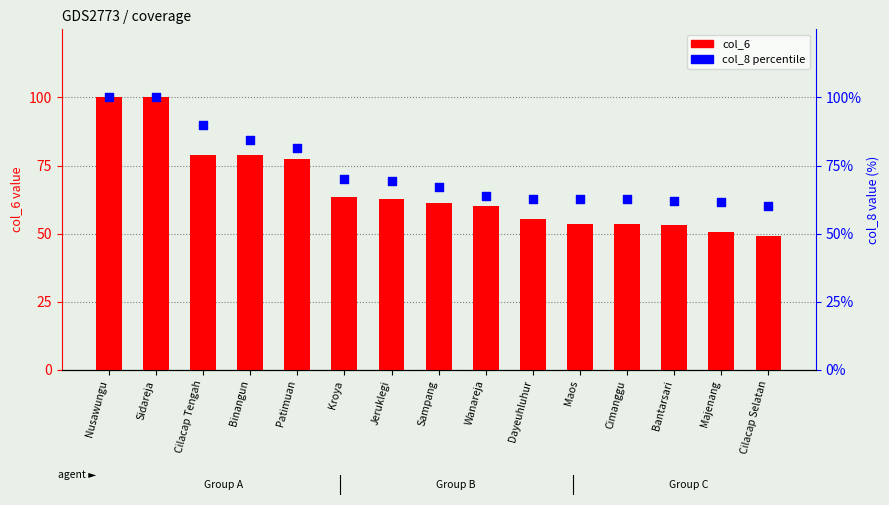

Which series reaches the minimum Y coordinate?

col_6